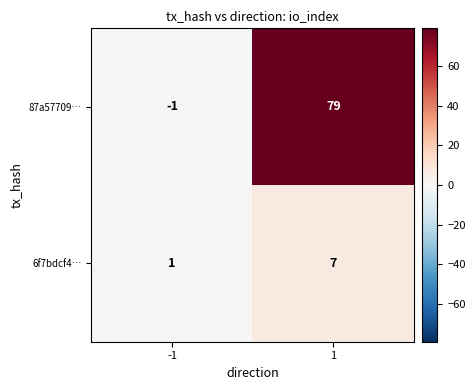

Reading left to right, extract all data points from this chart.

87a57709…: -1	79
6f7bdcf4…: 1	7